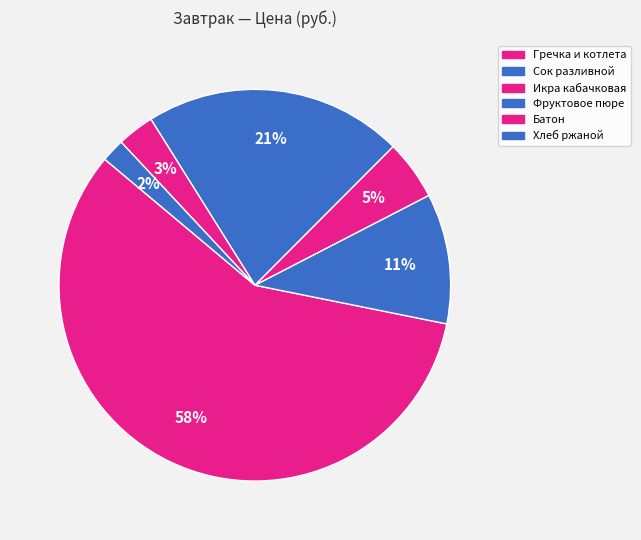

Is it true that Батон is 14% of the pie?

False